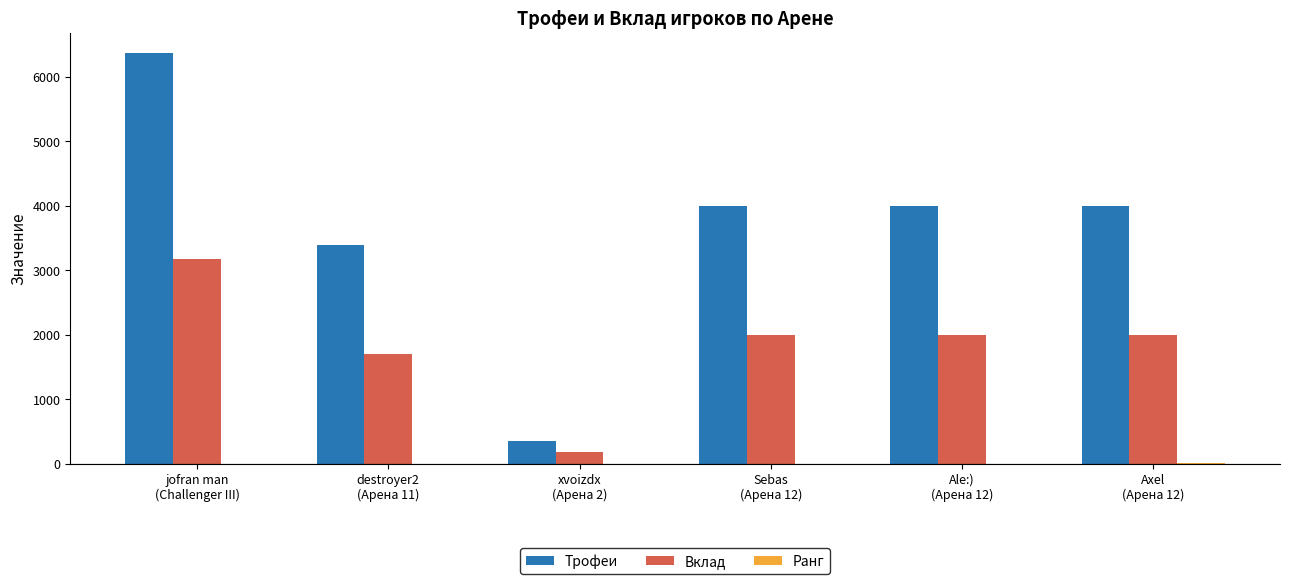

Which series has the largest total across all categories?

Трофеи